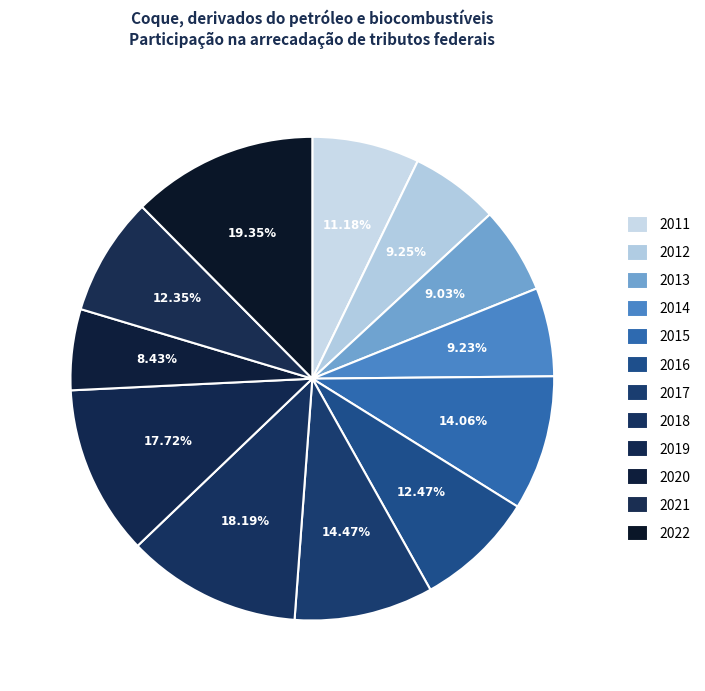

Is it true that 2013 is 6% of the pie?

True